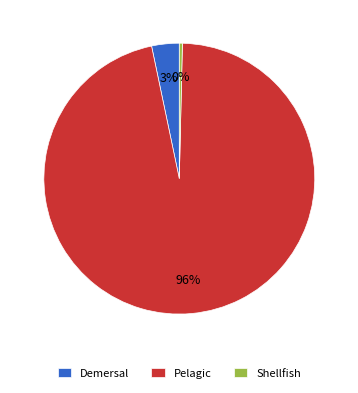

Which category has the smallest portion of the pie?

Shellfish